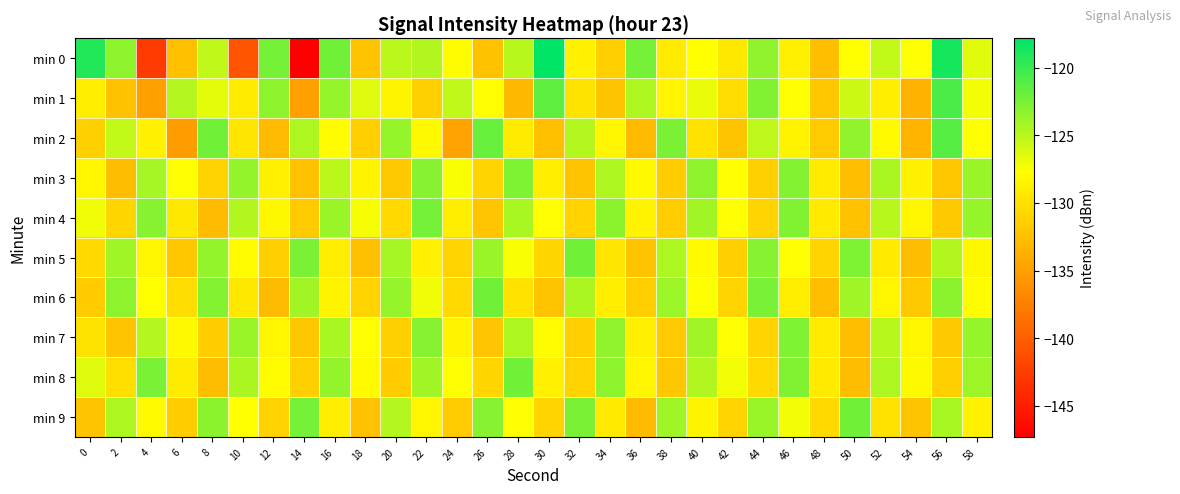

Reading left to right, list all the values displayed in this chart.

min 0: 0=-119.1	2=-123.3	4=-142.7	6=-132.5	8=-125.3	10=-140.8	12=-122.3	14=-147.3	16=-122.3	18=-132.1	20=-125.1	22=-124.7	24=-127.9	26=-132.4	28=-124.8	30=-117.8	32=-128.8	34=-131.3	36=-122.3	38=-129.1	40=-127.6	42=-129.4	44=-123.4	46=-128.8	48=-132.6	50=-127.7	52=-125.3	54=-127.5	56=-118.7	58=-126.5
min 1: 0=-129.1	2=-132.4	4=-135.0	6=-124.8	8=-126.6	10=-129.1	12=-123.3	14=-135.0	16=-123.7	18=-126.4	20=-128.5	22=-131.2	24=-125.3	26=-127.8	28=-133.1	30=-121.5	32=-129.7	34=-132.1	36=-124.6	38=-128.3	40=-126.9	42=-130.4	44=-122.8	46=-127.6	48=-131.9	50=-125.7	52=-128.9	54=-133.5	56=-120.8	58=-127.2
min 2: 0=-131.2	2=-125.4	4=-128.7	6=-135.1	8=-122.3	10=-129.6	12=-132.8	14=-124.5	16=-127.9	18=-131.4	20=-123.6	22=-128.1	24=-134.7	26=-121.9	28=-129.2	30=-132.5	32=-124.8	34=-128.4	36=-133.0	38=-122.6	40=-129.8	42=-132.2	44=-125.1	46=-128.6	48=-131.7	50=-123.4	52=-128.0	54=-133.3	56=-121.2	58=-127.5
min 3: 0=-128.3	2=-132.7	4=-124.2	6=-127.6	8=-131.1	10=-123.5	12=-128.8	14=-132.4	16=-125.0	18=-128.5	20=-131.8	22=-123.1	24=-127.4	26=-130.9	28=-122.7	30=-129.0	32=-132.3	34=-124.6	36=-128.1	38=-131.6	40=-123.3	42=-127.8	44=-131.2	46=-122.9	48=-129.2	50=-132.6	52=-124.4	54=-128.7	56=-131.9	58=-123.7
min 4: 0=-127.1	2=-130.8	4=-123.0	6=-129.4	8=-132.9	10=-124.7	12=-128.2	14=-131.7	16=-123.8	18=-127.3	20=-130.6	22=-122.4	24=-129.1	26=-132.0	28=-124.3	30=-127.8	32=-131.1	34=-123.2	36=-128.6	38=-131.5	40=-124.1	42=-127.6	44=-130.9	46=-122.8	48=-129.3	50=-132.4	52=-124.9	54=-128.4	56=-131.8	58=-123.6
min 5: 0=-130.5	2=-124.0	4=-128.4	6=-131.9	8=-123.5	10=-127.9	12=-131.3	14=-122.6	16=-129.1	18=-132.5	20=-124.2	22=-128.7	24=-131.0	26=-123.8	28=-127.4	30=-130.8	32=-122.3	34=-129.6	36=-132.1	38=-124.5	40=-128.0	42=-131.4	44=-123.1	46=-127.6	48=-130.9	50=-122.7	52=-129.3	54=-132.7	56=-124.7	58=-128.2
min 6: 0=-131.6	2=-123.3	4=-127.7	6=-130.2	8=-122.9	10=-129.4	12=-132.8	14=-124.1	16=-128.5	18=-131.0	20=-123.6	22=-127.1	24=-130.6	26=-122.2	28=-129.8	30=-132.3	32=-124.4	34=-128.9	36=-131.4	38=-123.9	40=-127.5	42=-130.9	44=-122.5	46=-129.1	48=-132.6	50=-124.0	52=-128.3	54=-131.8	56=-123.2	58=-127.9
min 7: 0=-129.7	2=-132.2	4=-124.8	6=-128.1	8=-131.5	10=-123.7	12=-128.3	14=-131.9	16=-124.3	18=-127.8	20=-131.2	22=-123.0	24=-128.6	26=-132.0	28=-124.6	30=-127.9	32=-131.3	34=-123.4	36=-128.8	38=-131.7	40=-124.1	42=-127.6	44=-130.9	46=-122.7	48=-129.2	50=-132.6	52=-124.9	54=-128.4	56=-131.8	58=-123.6
min 8: 0=-126.4	2=-130.1	4=-122.6	6=-129.2	8=-132.7	10=-124.4	12=-127.9	14=-131.3	16=-123.5	18=-128.0	20=-131.6	22=-124.1	24=-127.5	26=-130.8	28=-122.2	30=-128.7	32=-131.1	34=-123.3	36=-128.4	38=-131.9	40=-124.7	42=-127.2	44=-130.6	46=-122.8	48=-129.3	50=-132.7	52=-124.5	54=-128.1	56=-131.4	58=-123.9
min 9: 0=-132.1	2=-124.6	4=-128.0	6=-131.5	8=-123.2	10=-127.7	12=-131.1	14=-122.4	16=-128.9	18=-132.4	20=-124.8	22=-128.3	24=-131.7	26=-123.1	28=-127.5	30=-130.9	32=-122.6	34=-129.3	36=-132.8	38=-124.0	40=-128.5	42=-131.0	44=-123.7	46=-127.2	48=-130.6	50=-122.3	52=-129.8	54=-132.2	56=-124.3	58=-128.7